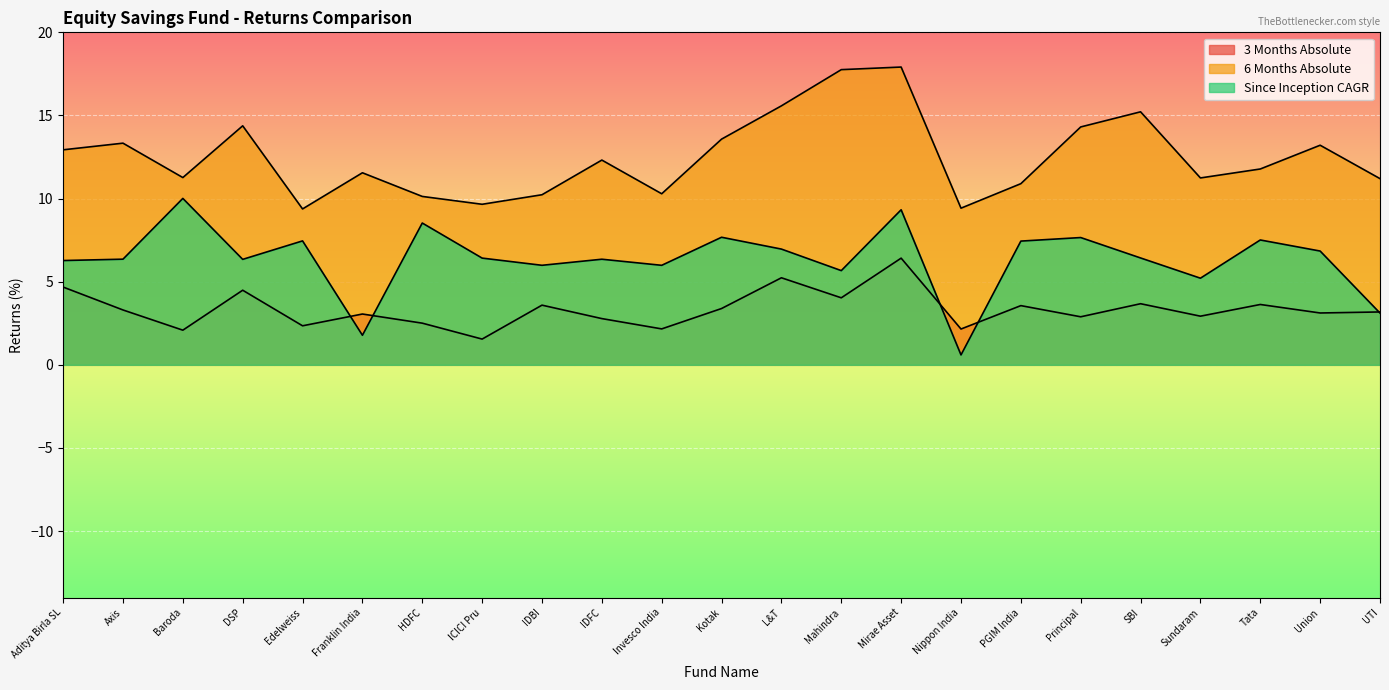

Reading left to right, what are all the values shown in this chart?

3 Months Absolute: Aditya Birla SL=4.7	Axis=3.3	Baroda=2.1	DSP=4.5	Edelweiss=2.3	Franklin India=3.1	HDFC=2.5	ICICI Pru=1.5	IDBI=3.6	IDFC=2.8	Invesco India=2.2	Kotak=3.4	L&T=5.2	Mahindra=4.0	Mirae Asset=6.4	Nippon India=2.2	PGIM India=3.6	Principal=2.9	SBI=3.7	Sundaram=2.9	Tata=3.6	Union=3.1	UTI=3.2
6 Months Absolute: Aditya Birla SL=12.9	Axis=13.3	Baroda=11.3	DSP=14.4	Edelweiss=9.4	Franklin India=11.6	HDFC=10.1	ICICI Pru=9.7	IDBI=10.2	IDFC=12.3	Invesco India=10.3	Kotak=13.6	L&T=15.6	Mahindra=17.8	Mirae Asset=17.9	Nippon India=9.4	PGIM India=10.9	Principal=14.3	SBI=15.2	Sundaram=11.2	Tata=11.8	Union=13.2	UTI=11.2
Since Inception CAGR: Aditya Birla SL=6.3	Axis=6.4	Baroda=10.0	DSP=6.3	Edelweiss=7.5	Franklin India=1.8	HDFC=8.5	ICICI Pru=6.4	IDBI=6.0	IDFC=6.4	Invesco India=6.0	Kotak=7.7	L&T=7.0	Mahindra=5.7	Mirae Asset=9.3	Nippon India=0.6	PGIM India=7.4	Principal=7.7	SBI=6.4	Sundaram=5.2	Tata=7.5	Union=6.8	UTI=3.1